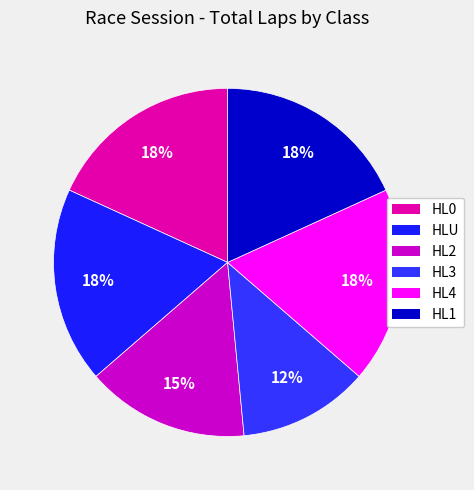

Is there a majority slice in this chart?

No